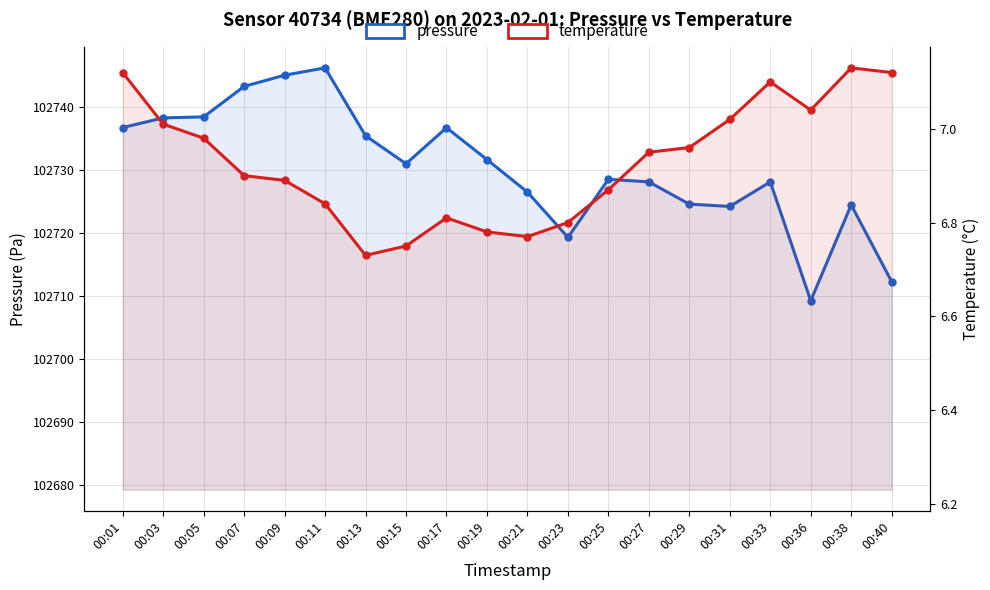

True or false: temperature has more than 0 interior local peaks.

True